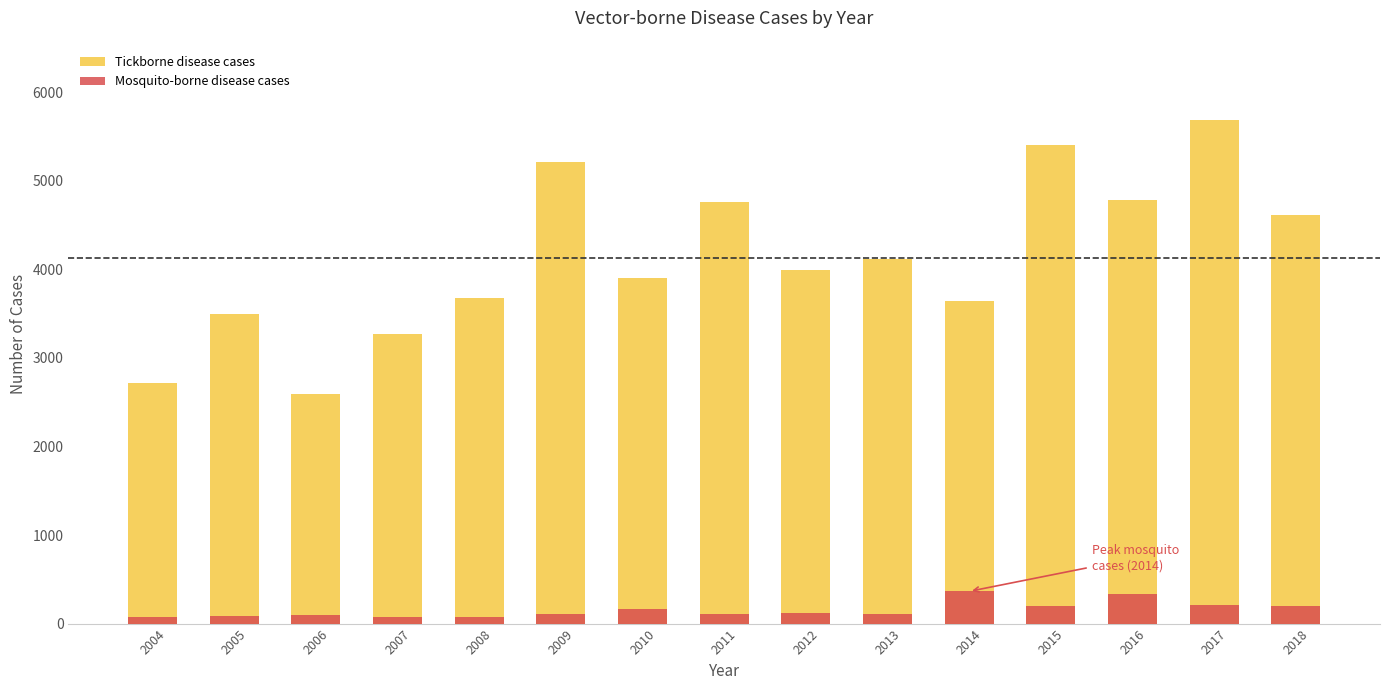

What is the average value of the Mosquito-borne disease cases series?

154